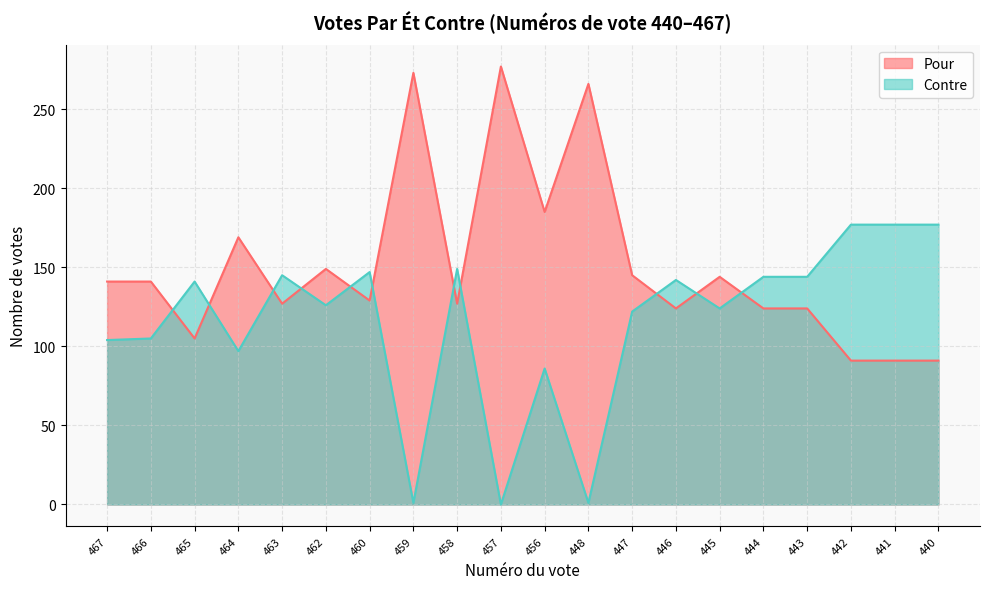

Rank the categories by Contre value from highest to lowest.

442, 441, 440, 458, 460, 463, 444, 443, 446, 465, 462, 445, 447, 466, 467, 464, 456, 459, 448, 457